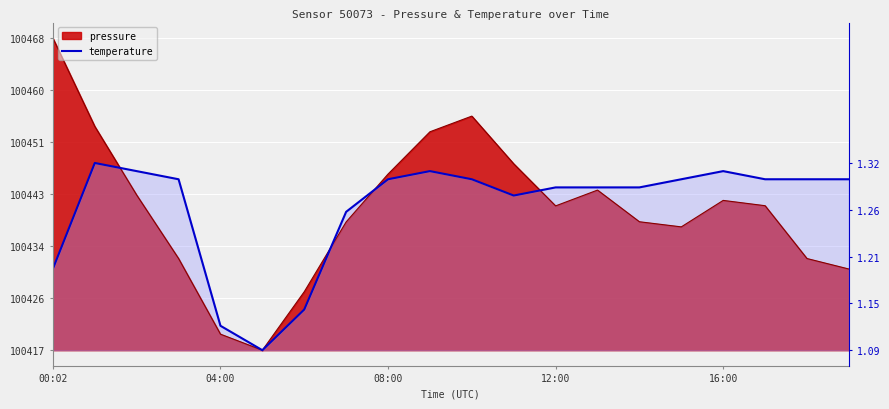

True or false: the data has more than 1 interior local peaks.

True